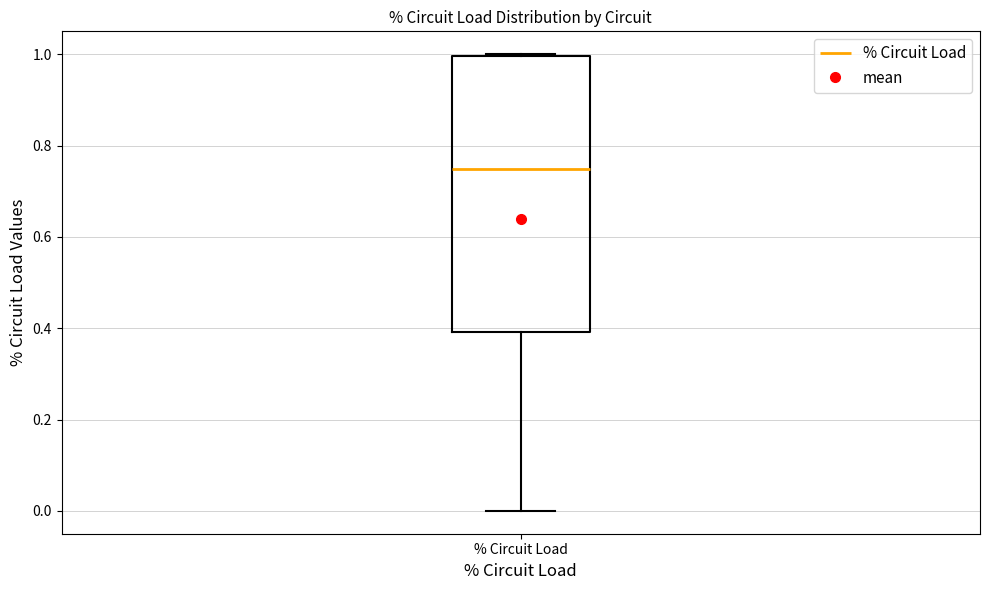

Read this box plot against the y-axis: the position of the median line, the range covered by the box, and the ends of both whiskers. The values are not printed on the chart, so give them approximately, as read against the axis.

median 0.74, box 0.40 to 1.00, whiskers 0.00 to 1.00